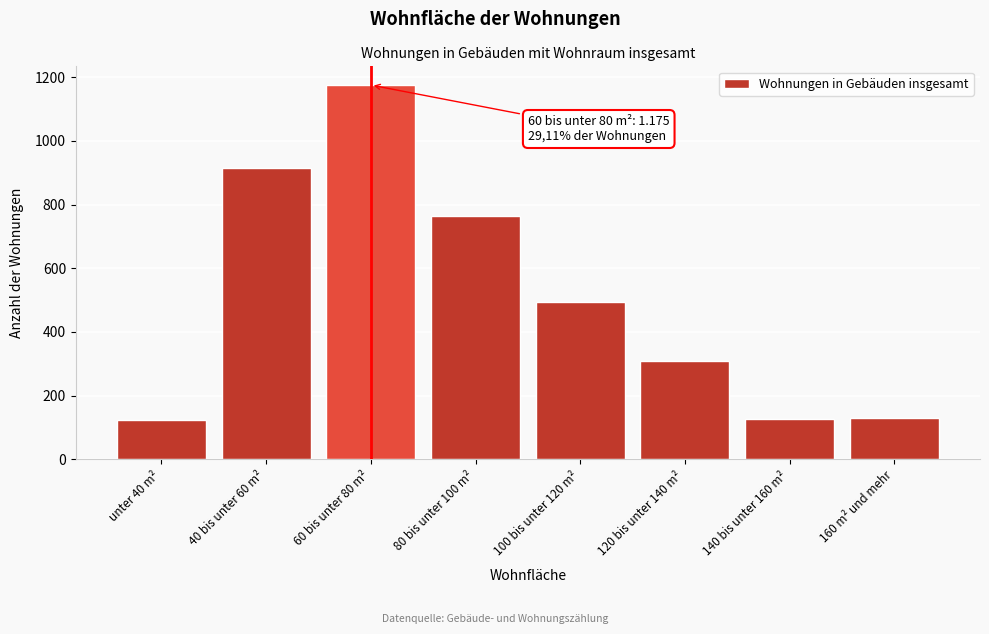

What is the label of the 4th bar from the right?

100 bis unter 120 m²